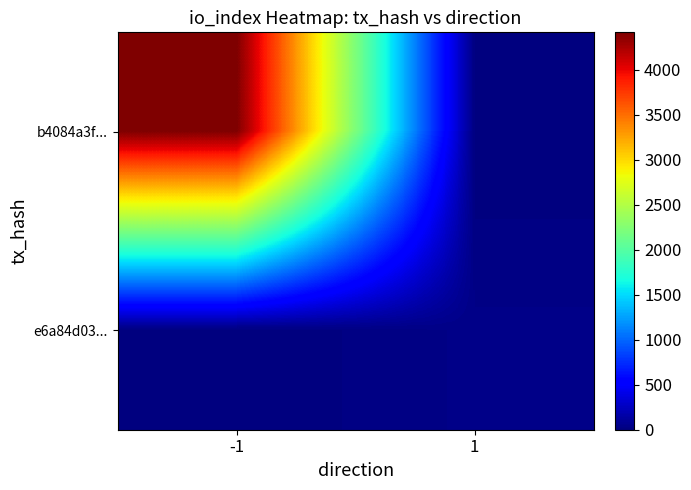

Reading right to left, what are all the values shown in this chart?

b4084a3f...: 1=0	-1=4415
e6a84d03...: 1=39	-1=0